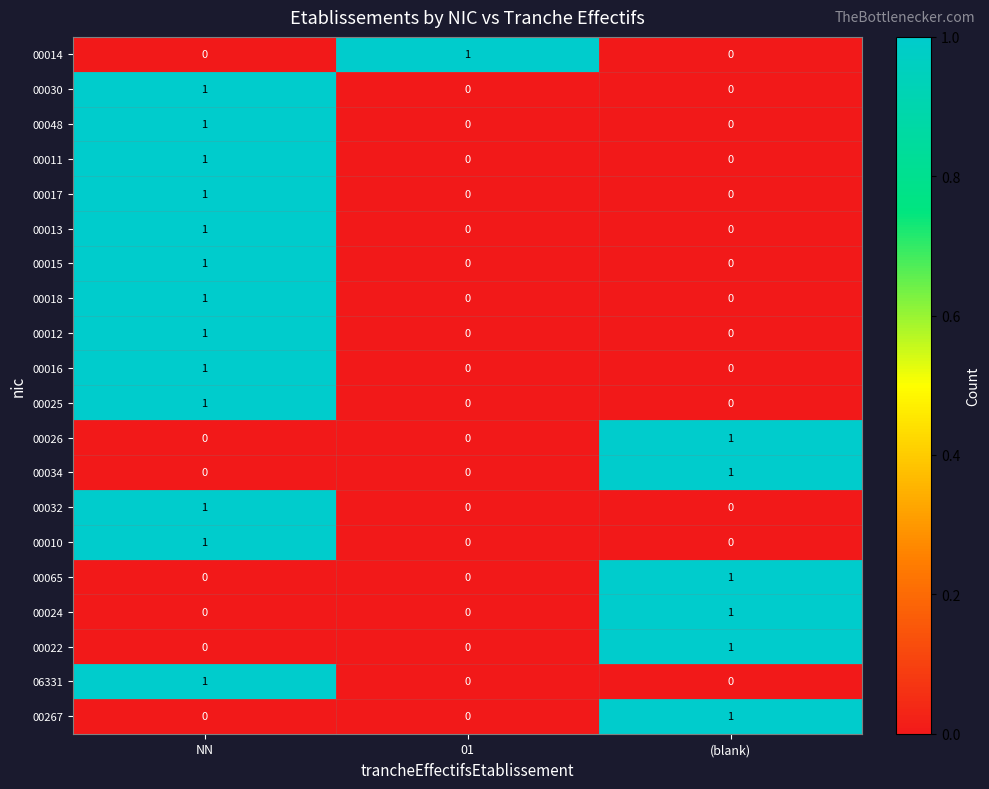

Is the value of 00048 at (blank) greater than the value of 00024 at (blank)?

No